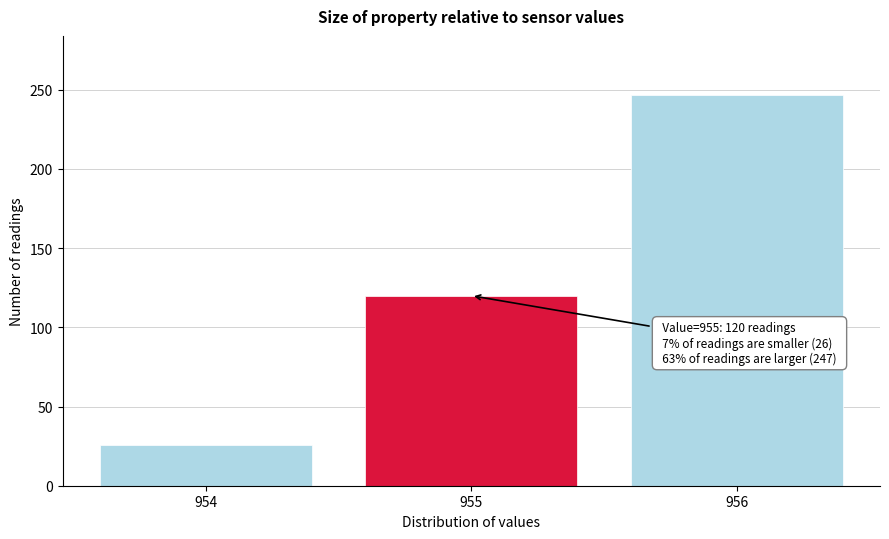

Reading right to left, extract all data points from this chart.

956=247	955=120	954=26